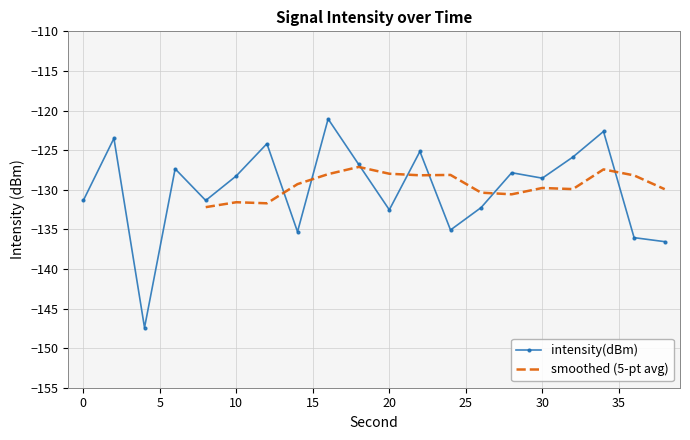

List the labels in order of value, smallest first.

4, 38, 36, 14, 24, 20, 26, 0, 8, 30, 10, 28, 6, 18, 32, 22, 12, 2, 34, 16